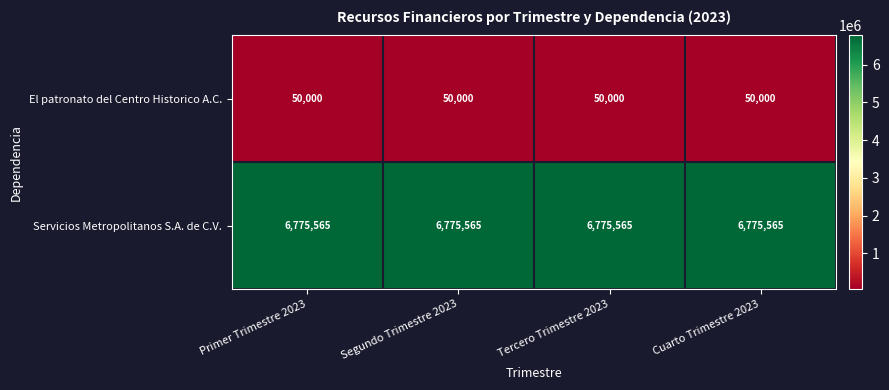

What is the spread (max minus min) of values at Primer Trimestre 2023?

6725565